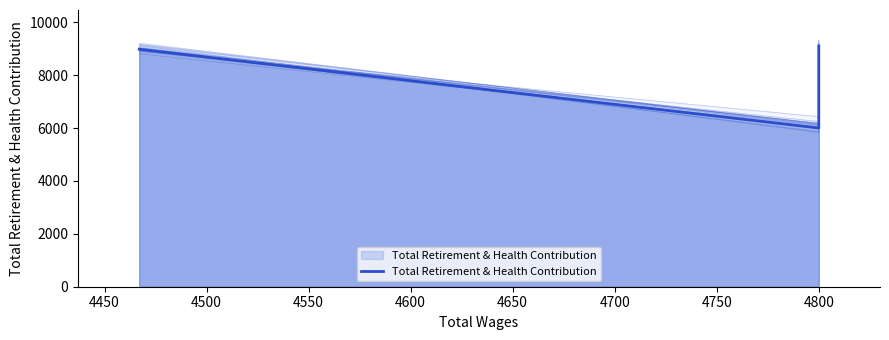

What is the difference between the maximum and second lowest values?

119